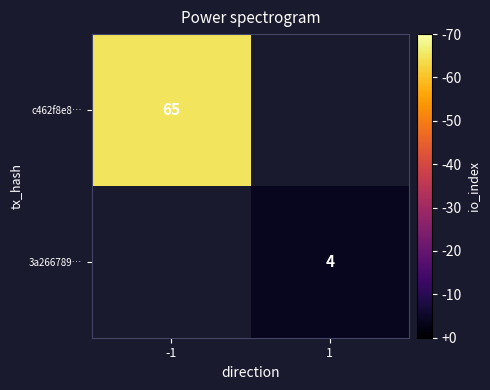

True or false: c462f8e8… has a value of 65 at -1.

True